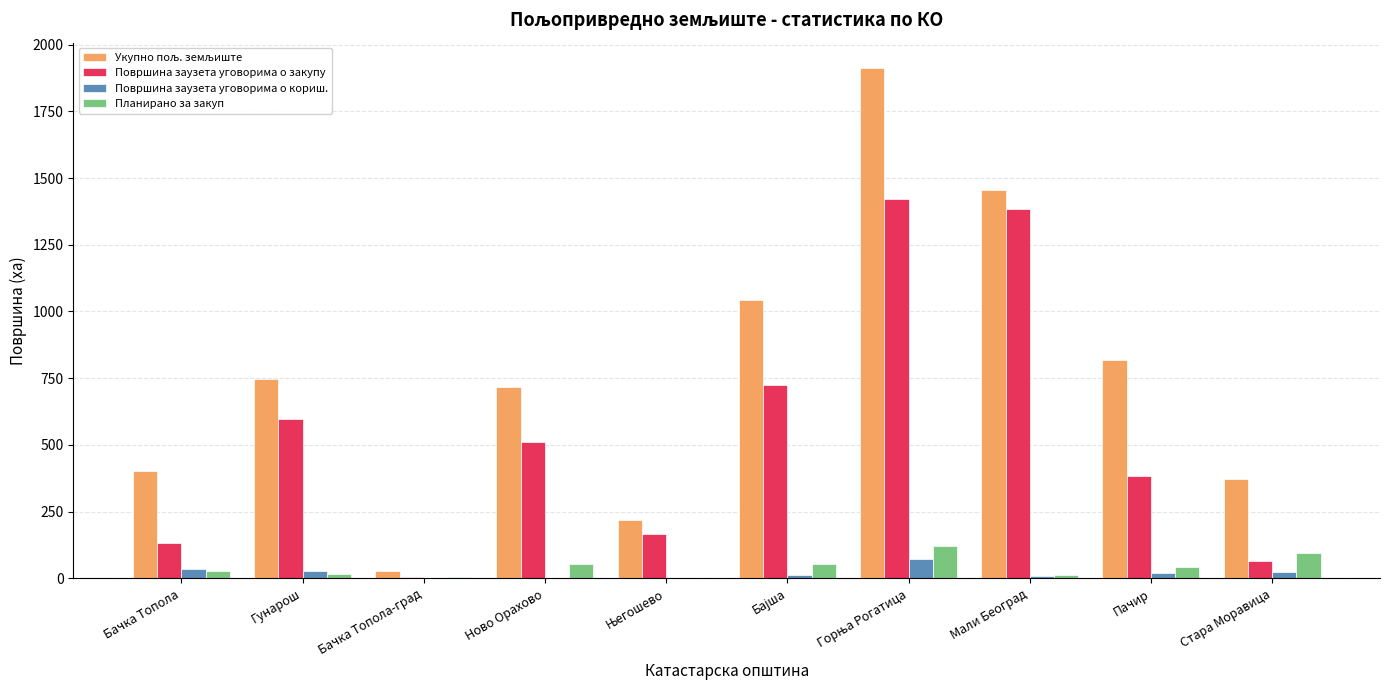

What is the maximum value shown in the chart?

1911.9